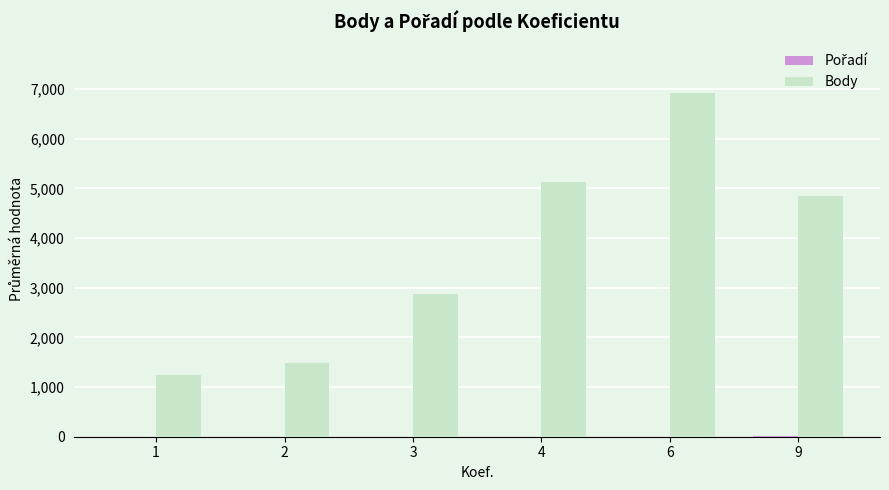

What is the maximum value shown in the chart?

6914.0